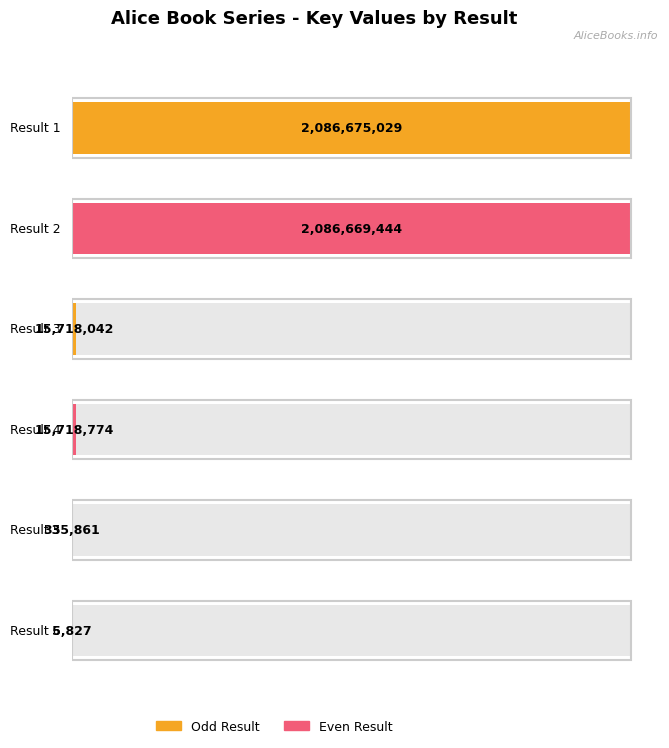

Between Result 4 and Result 1, which is larger?

Result 1